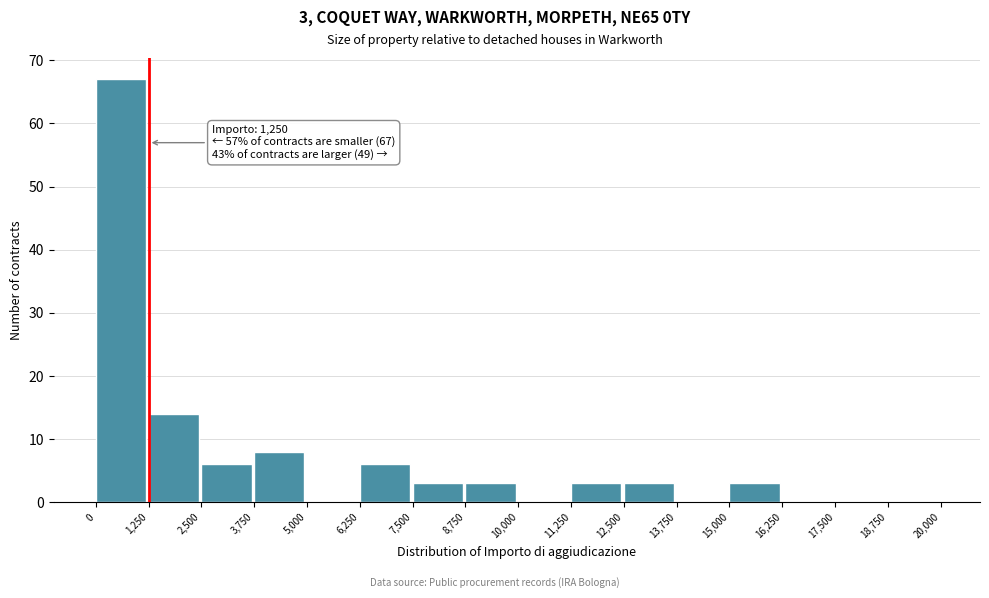

Over which range of the x-axis is the bar tallest?

0 to 1,250